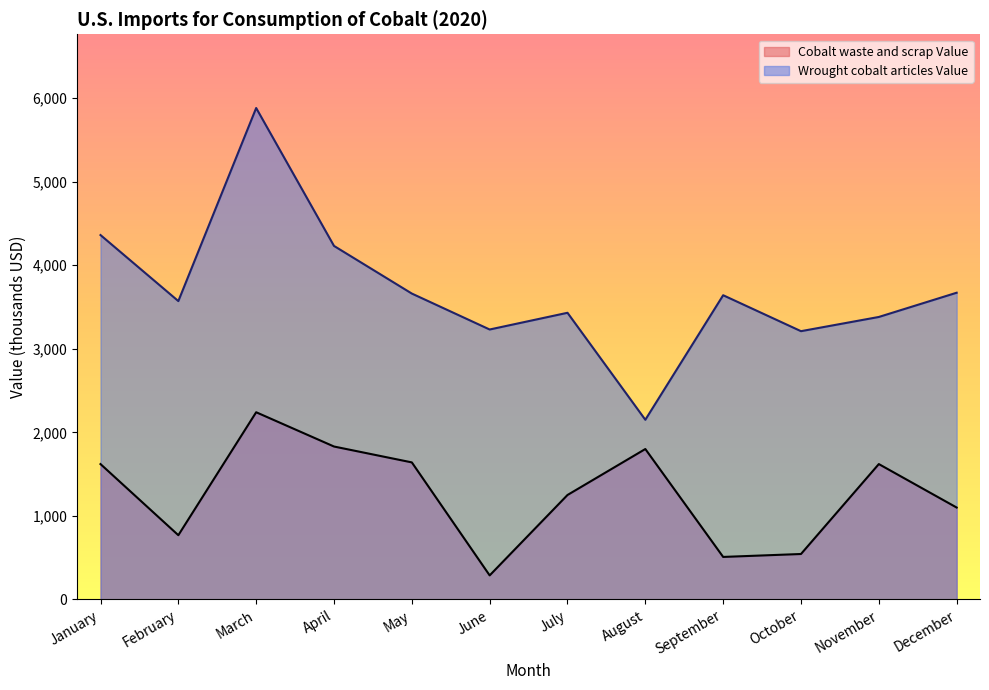

True or false: Wrought cobalt articles Value and Cobalt waste and scrap Value intersect in this chart.

False